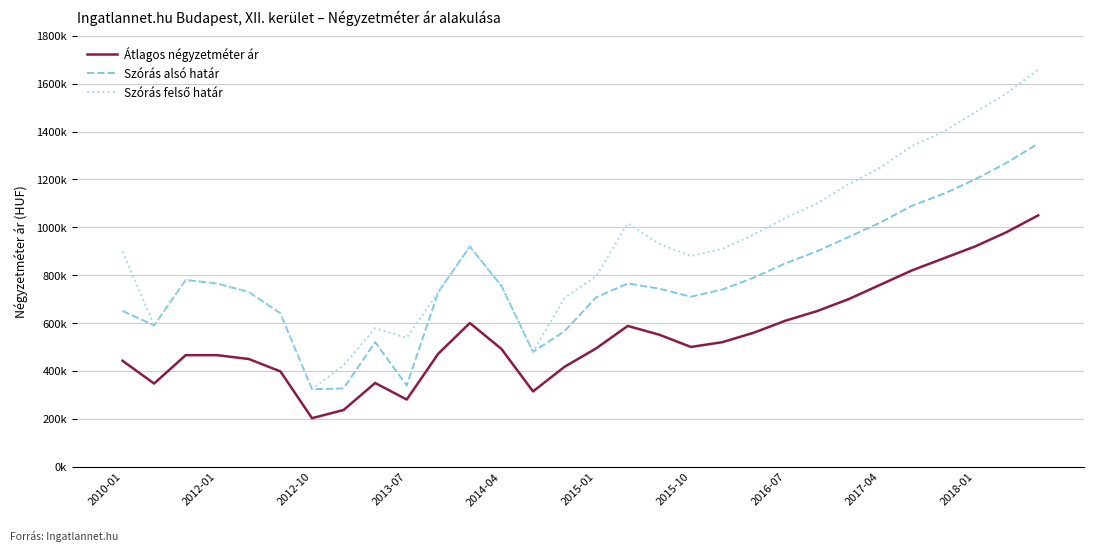

What is the sum of all Szórás alsó határ values?

23350742